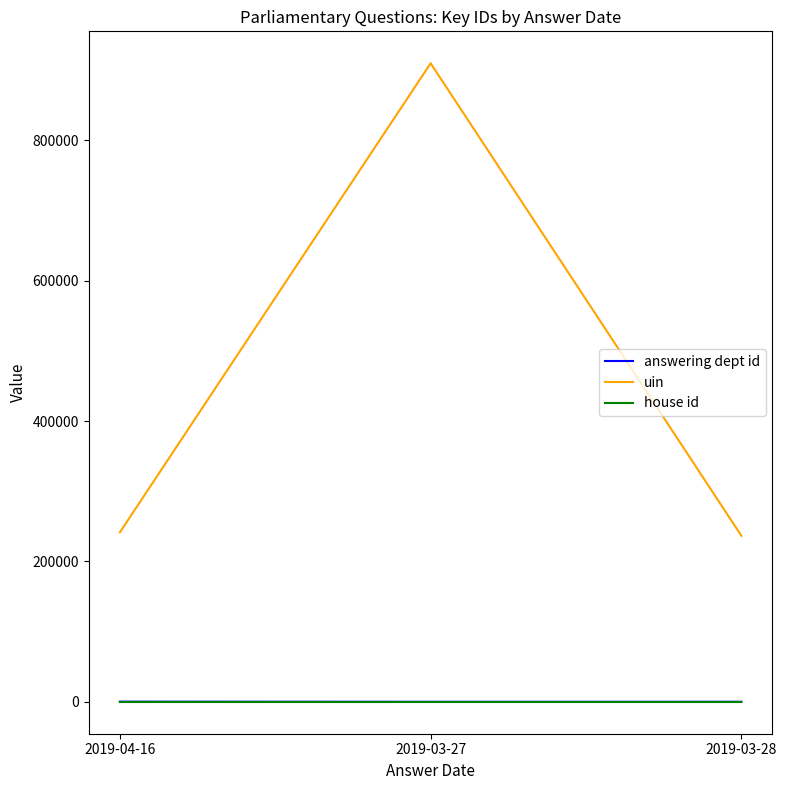

Between 2019-03-27 and 2019-03-28, which series saw the biggest shift?

uin